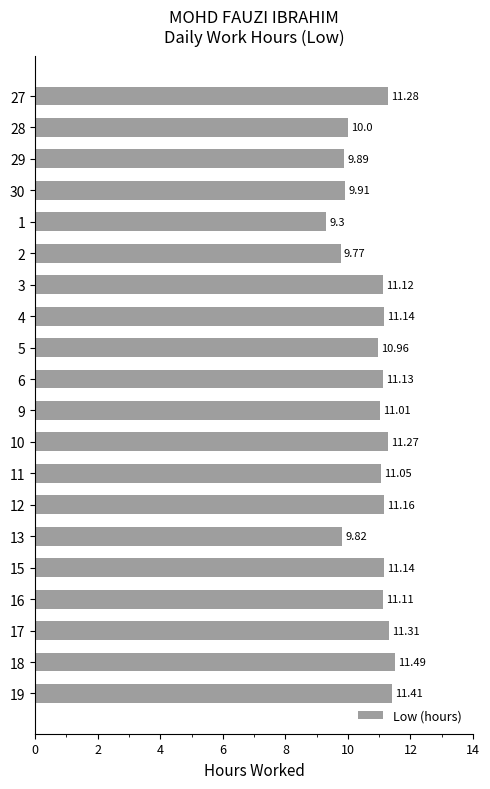

What is the ratio of the value at 11 to the value at 30?

1.1